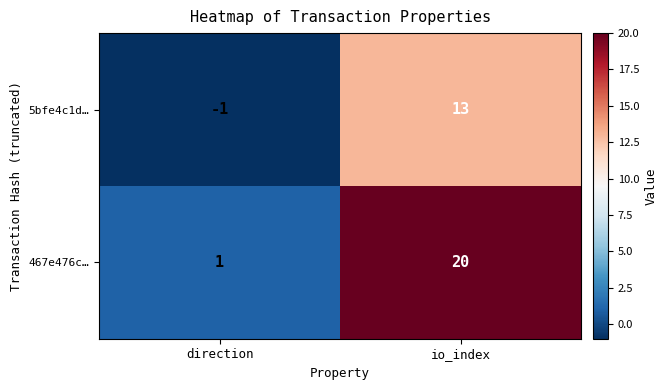

The 467e476c… series shows 20 at io_index. True or false?

True